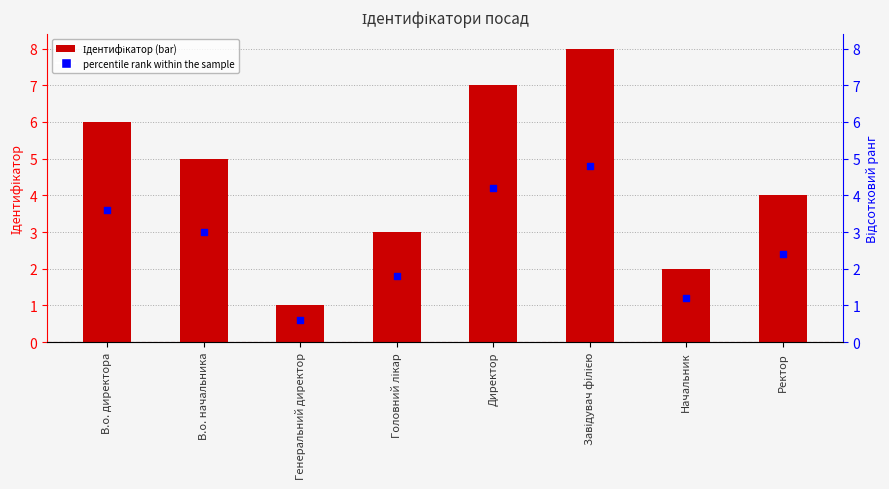

Which series reaches the minimum Y coordinate?

percentile rank within the sample